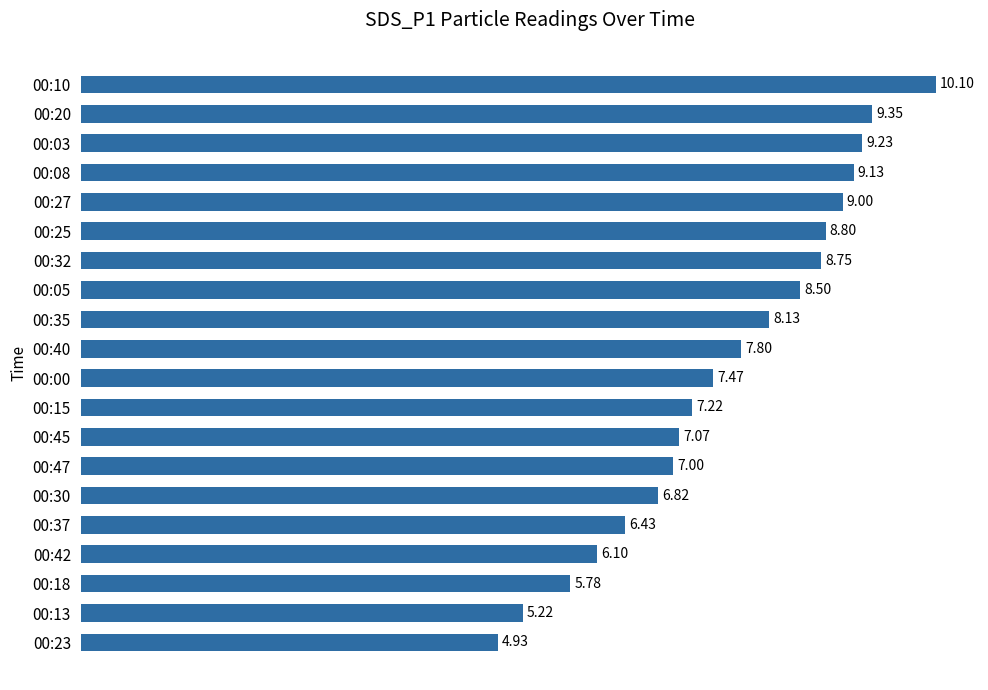

Rank the categories by value from highest to lowest.

00:10, 00:20, 00:03, 00:08, 00:27, 00:25, 00:32, 00:05, 00:35, 00:40, 00:00, 00:15, 00:45, 00:47, 00:30, 00:37, 00:42, 00:18, 00:13, 00:23